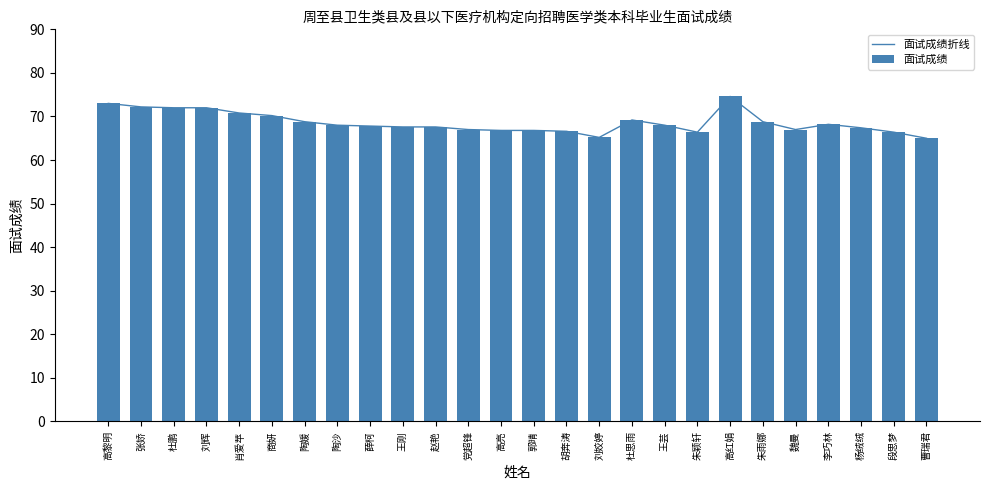

True or false: 面试成绩折线 has a value of 72.0 at 刘辉.

True